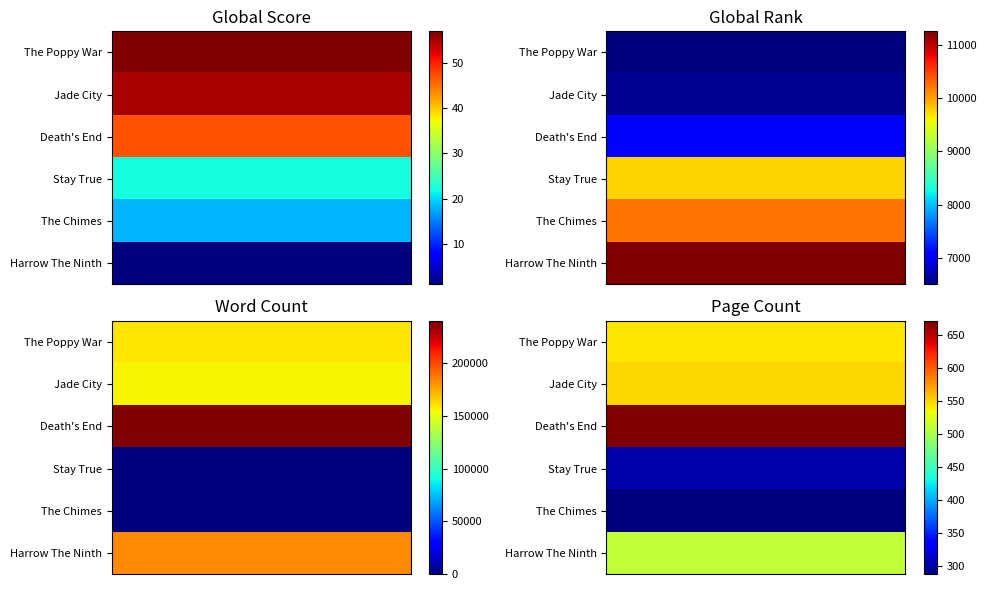

What is the average value of the Global Rank series?

8563